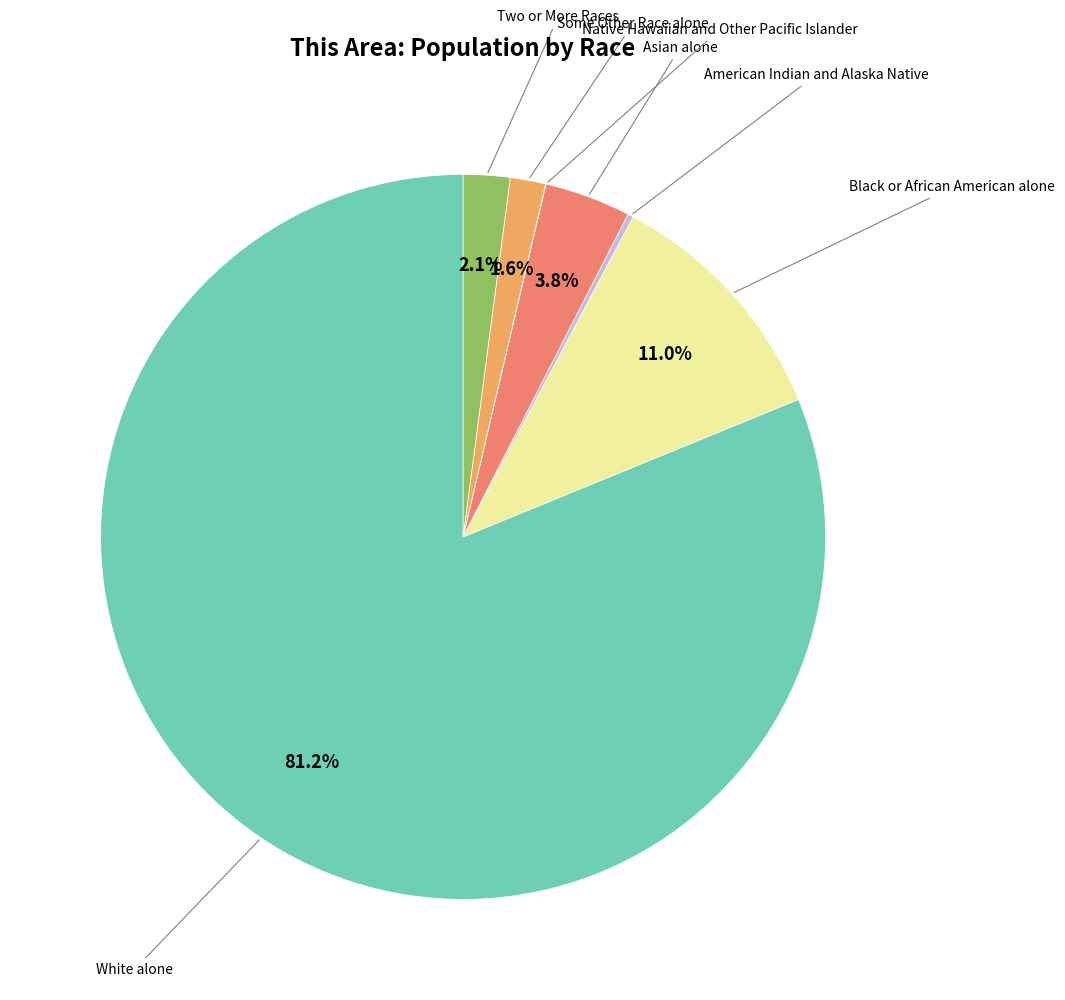

Is there any slice that represents more than half of the pie?

Yes